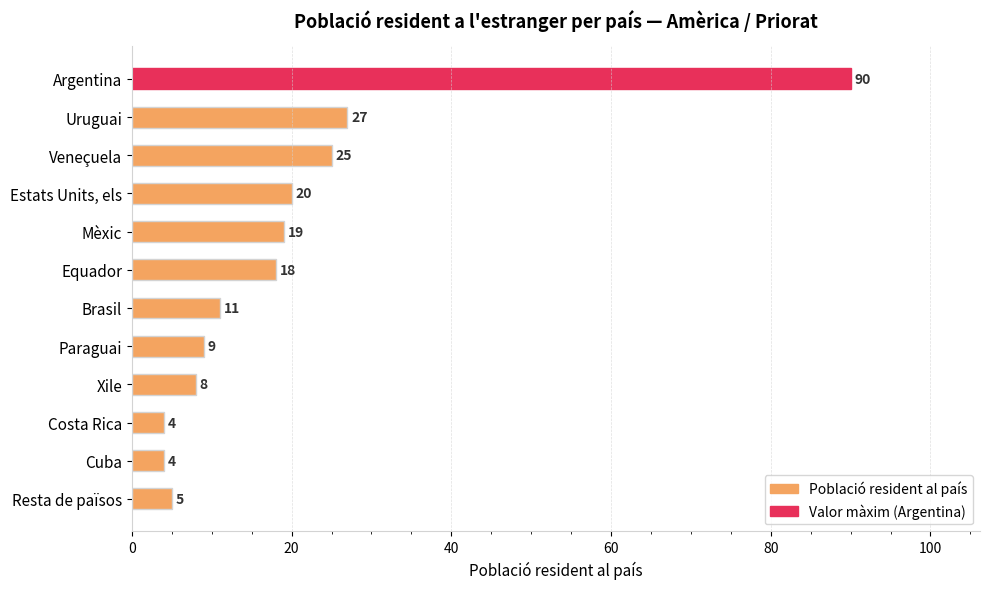

What is the sum of all values?

240